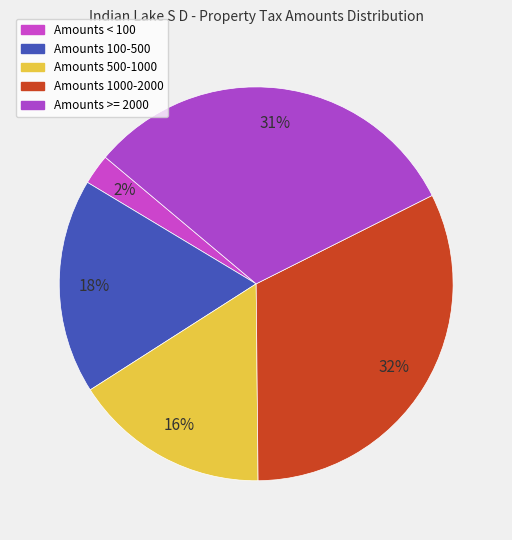

To the nearest percent, what is the average slice percentage?

20%